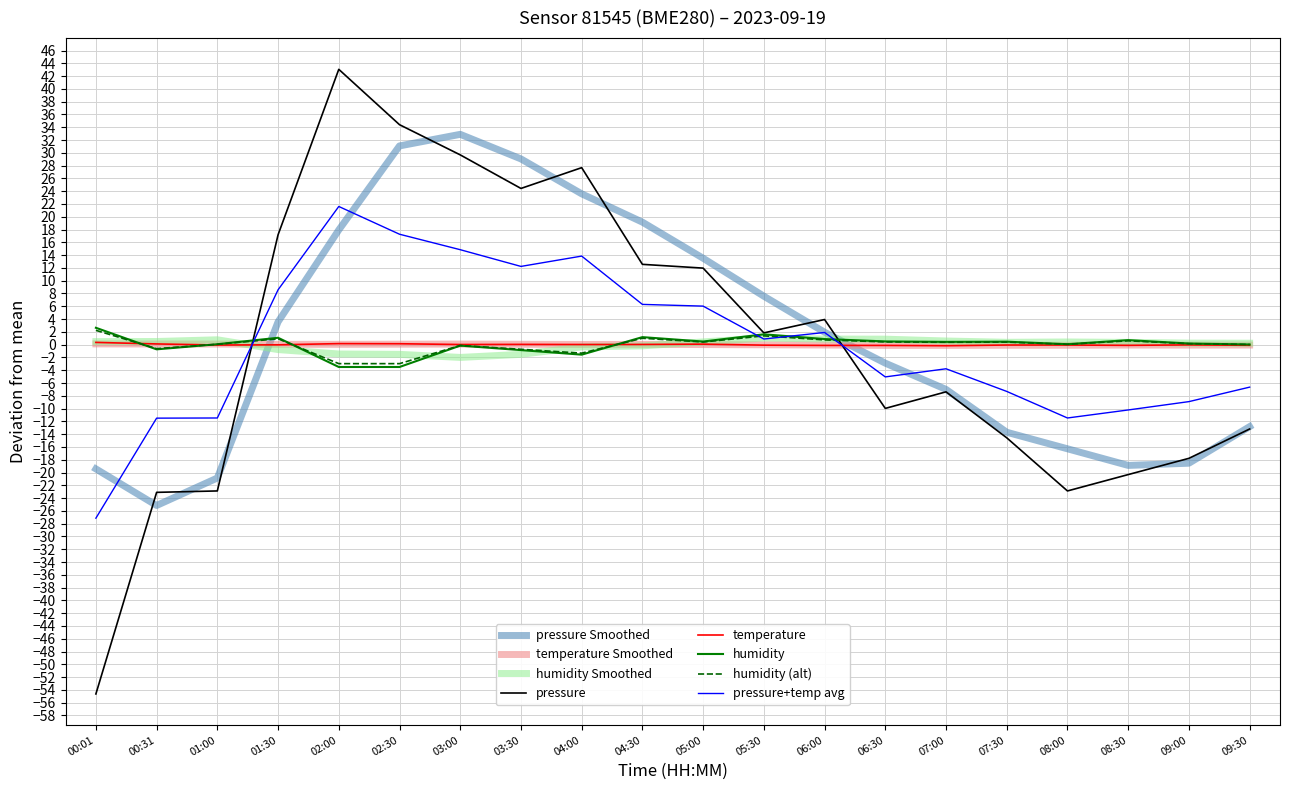

The pressure series shows 34.4 at 02:30. True or false?

True